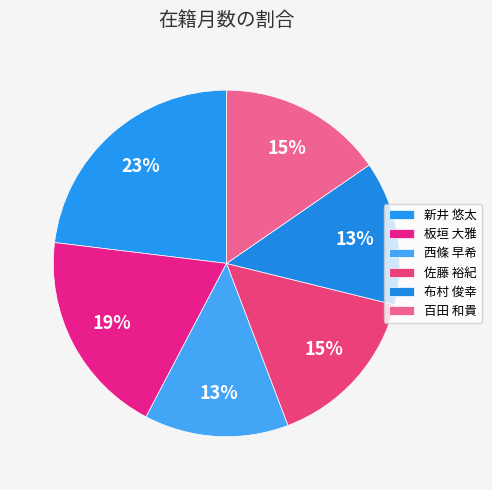

To the nearest percent, what is the average slice percentage?

17%